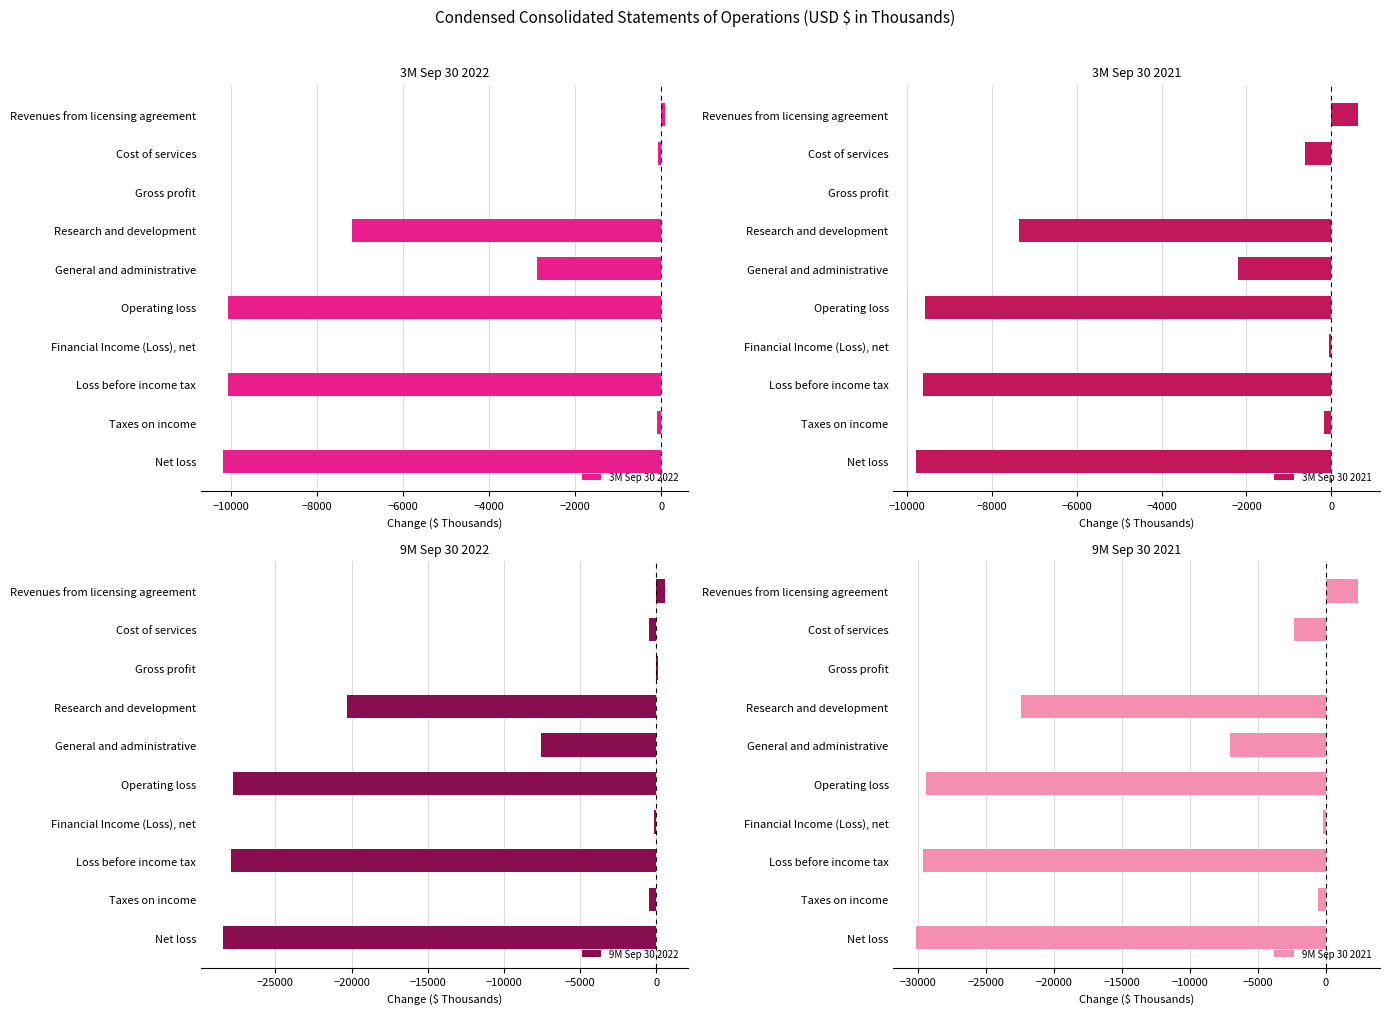

Is it true that 9M Sep 30 2022 equals -27775 at Operating loss?

True